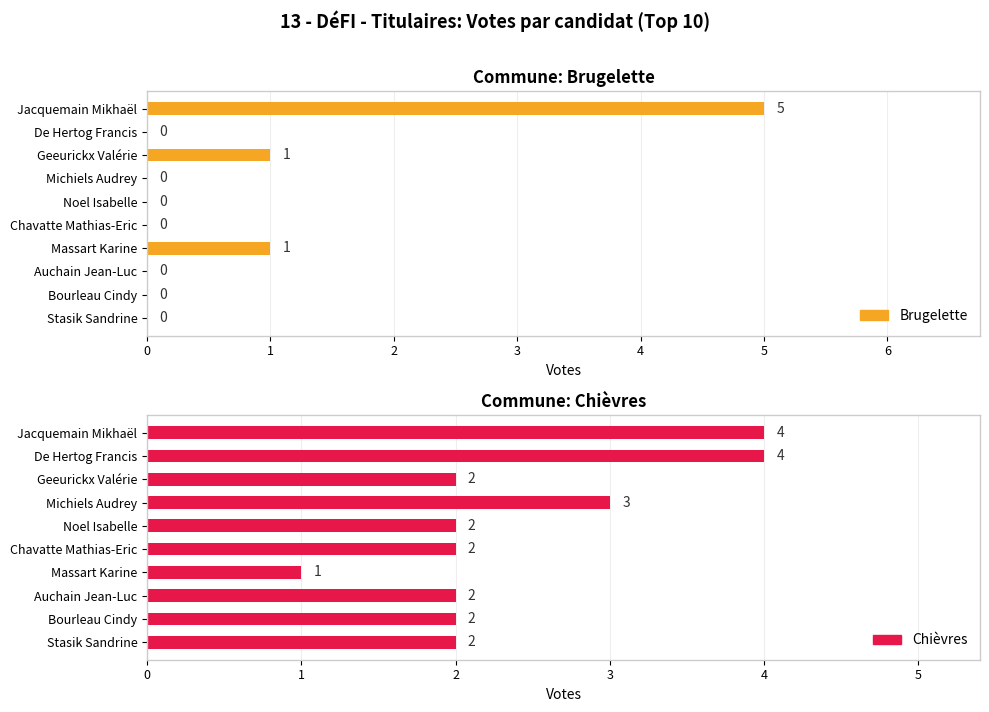

How many data points in Chièvres are above 2?

3